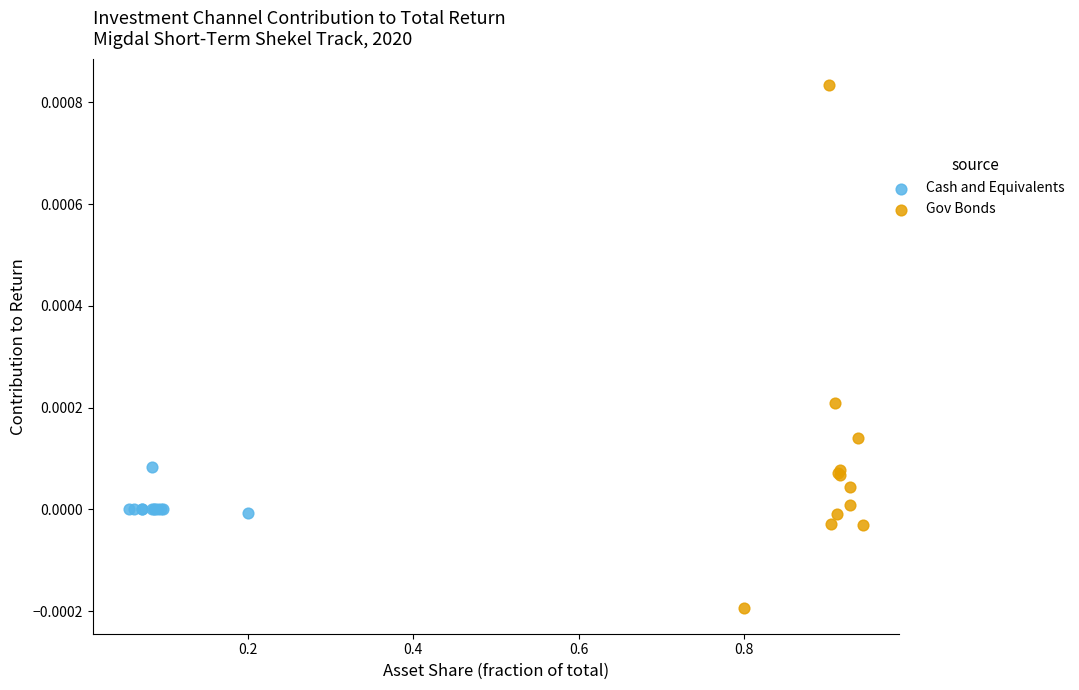

Which series has the largest Y range (max minus min)?

Gov Bonds